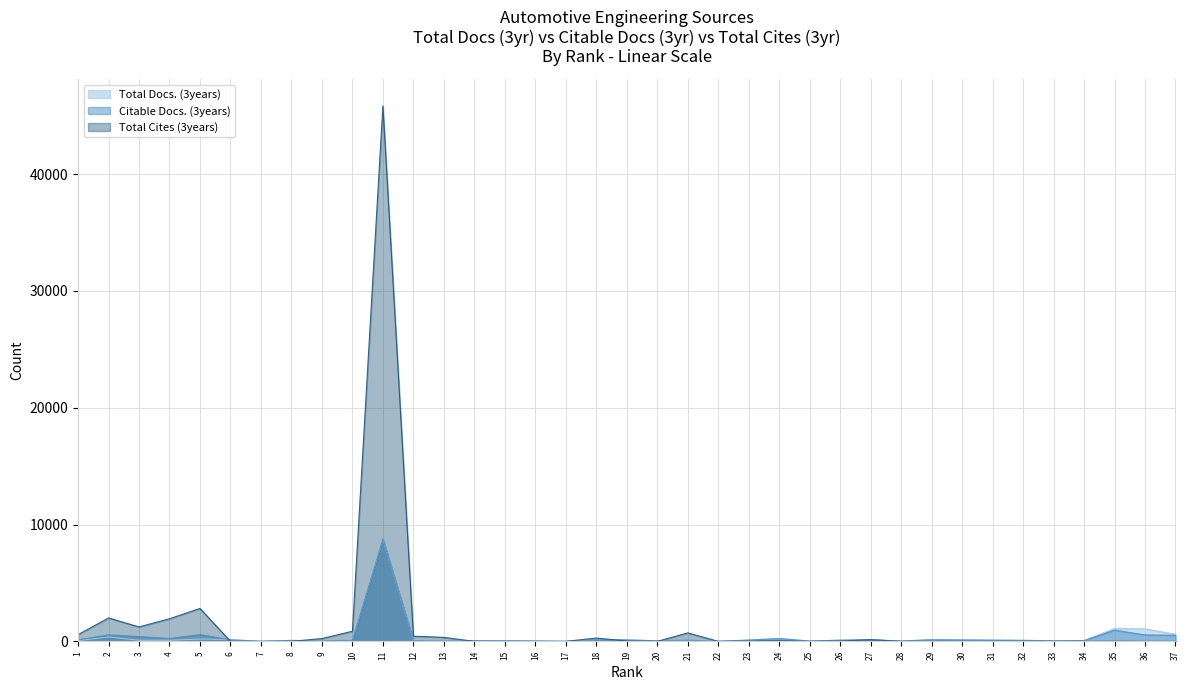

How many lines are shown in the chart?

3